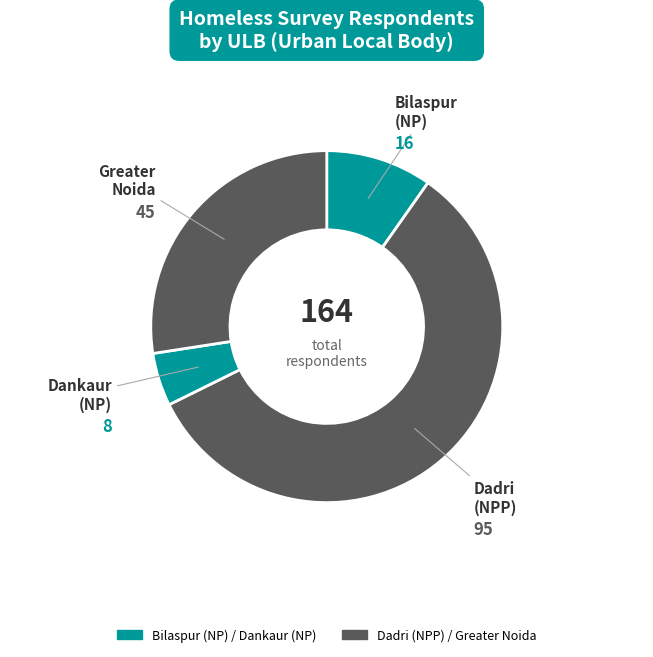

How many slices are in this pie chart?

4